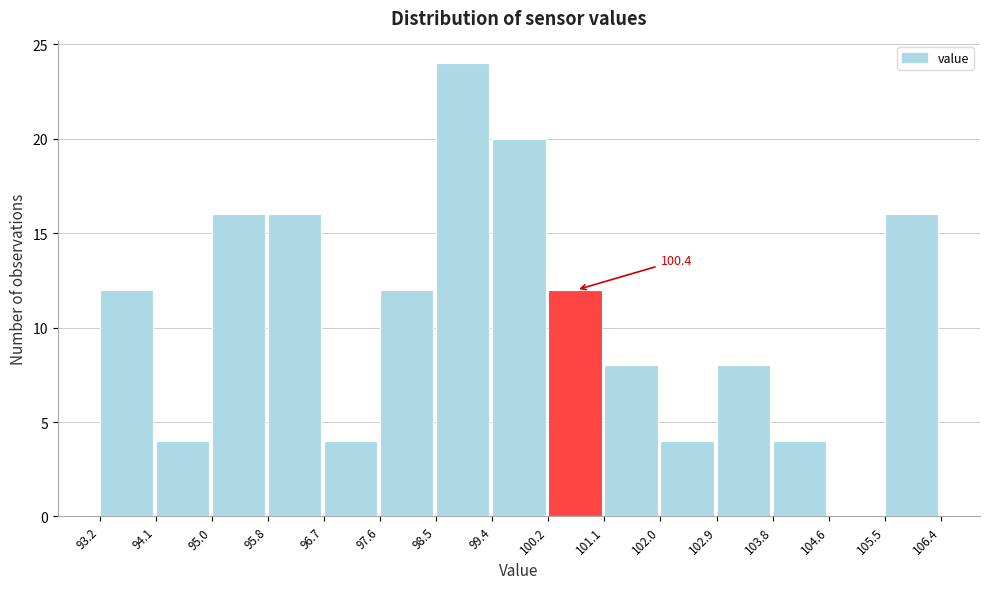

Over which range of the x-axis is the bar tallest?

98.5 to 99.4